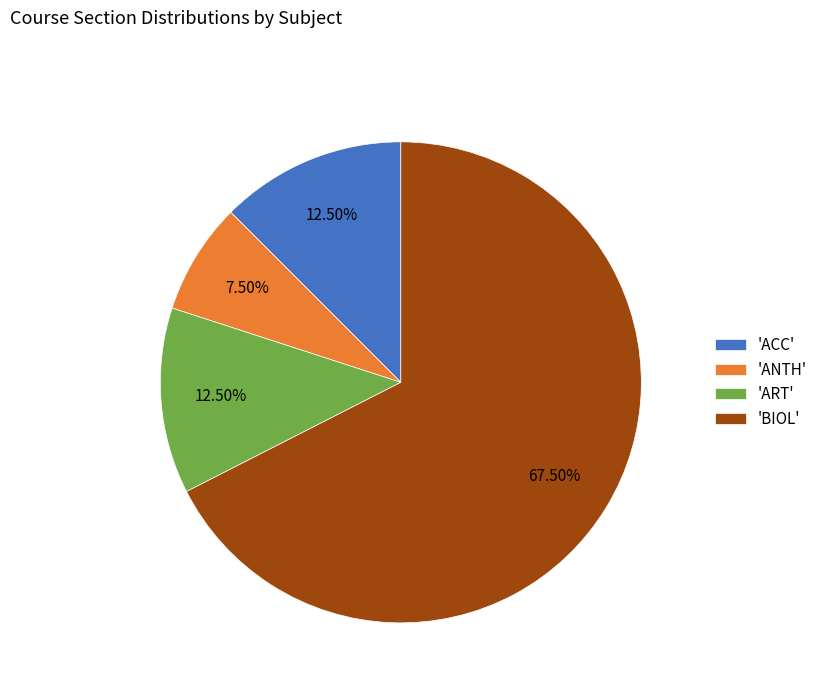

Which slice represents more than half of the pie?

'BIOL'